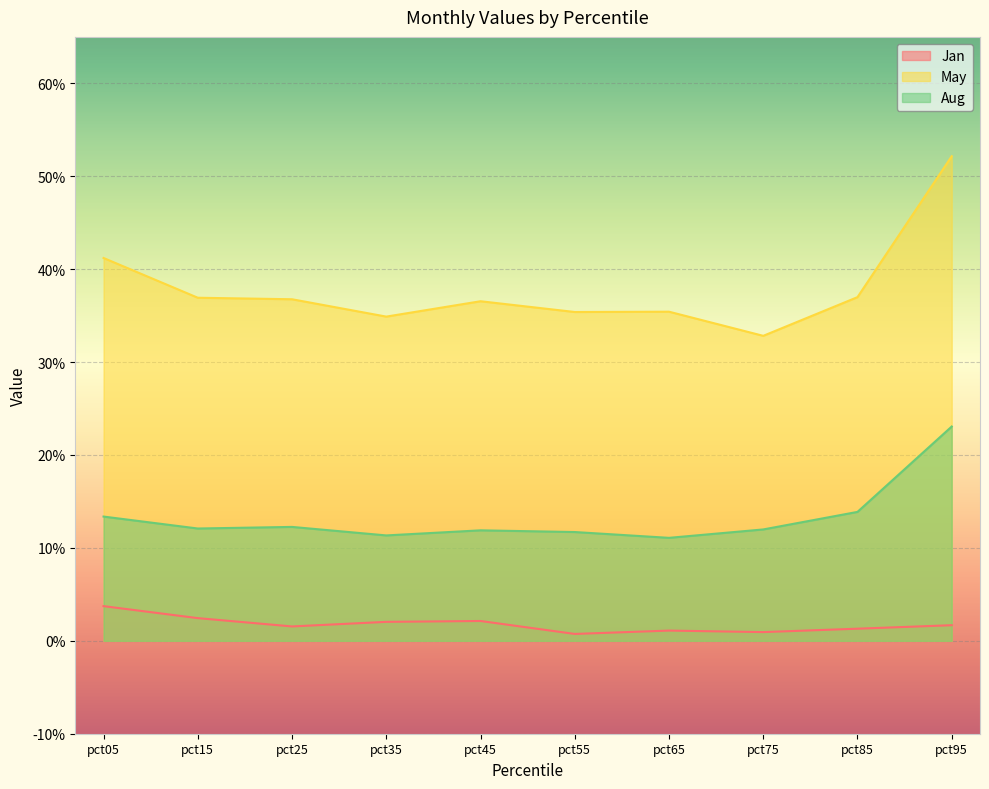

True or false: Jan and Aug intersect in this chart.

False